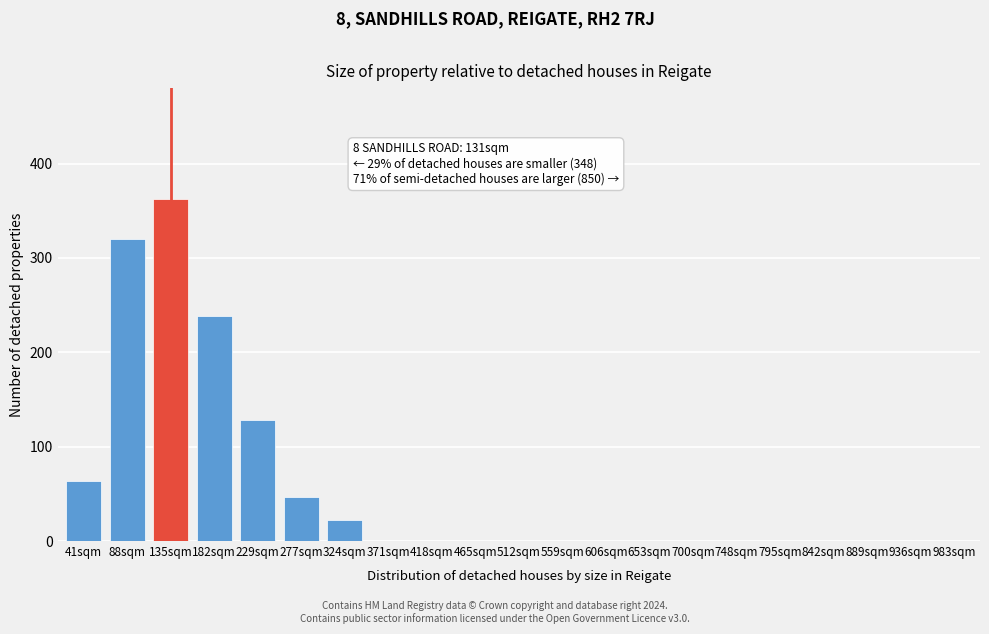

Reading right to left, extract all data points from this chart.

983sqm=0	936sqm=0	889sqm=0	842sqm=0	795sqm=0	748sqm=0	700sqm=0	653sqm=0	606sqm=0	559sqm=0	512sqm=0	465sqm=0	418sqm=0	371sqm=0	324sqm=22	277sqm=47	229sqm=128	182sqm=238	135sqm=362	88sqm=320	41sqm=64